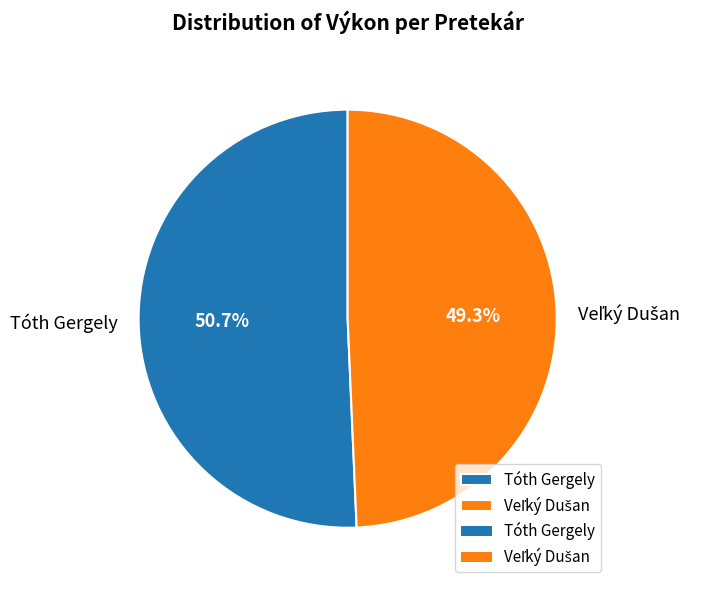

How many slices are in this pie chart?

2